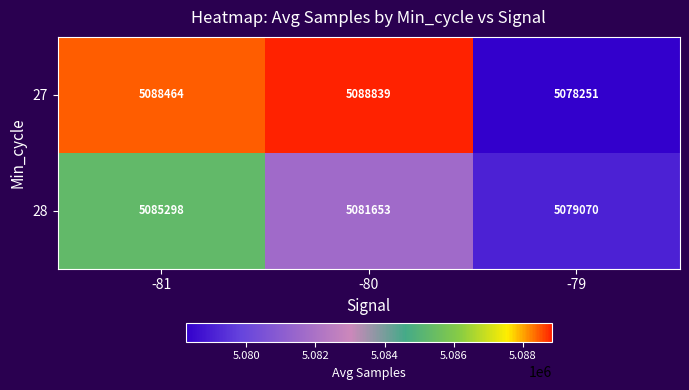

Where is 27 nearest to the value 5083545?

-81